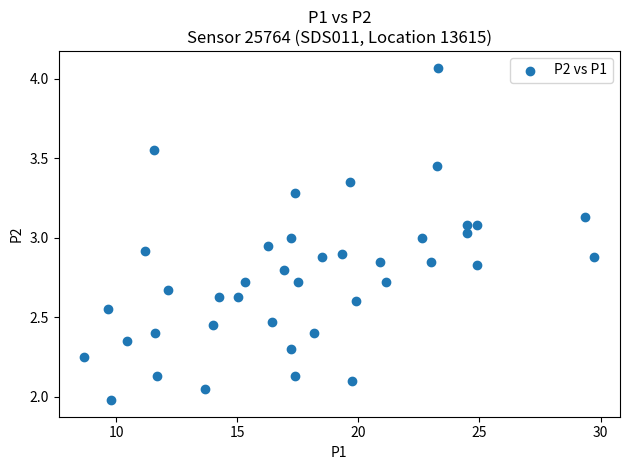

What is the range of X values (max minus min)?

21.1